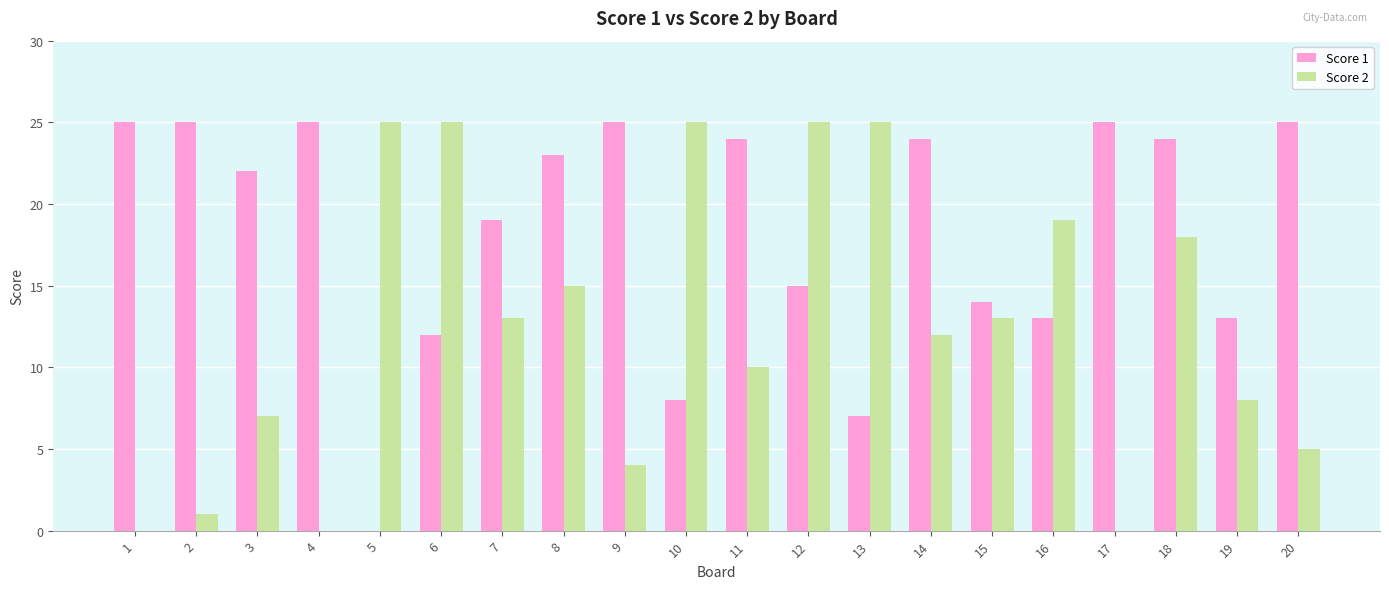

What is the maximum value for Score 2?

25